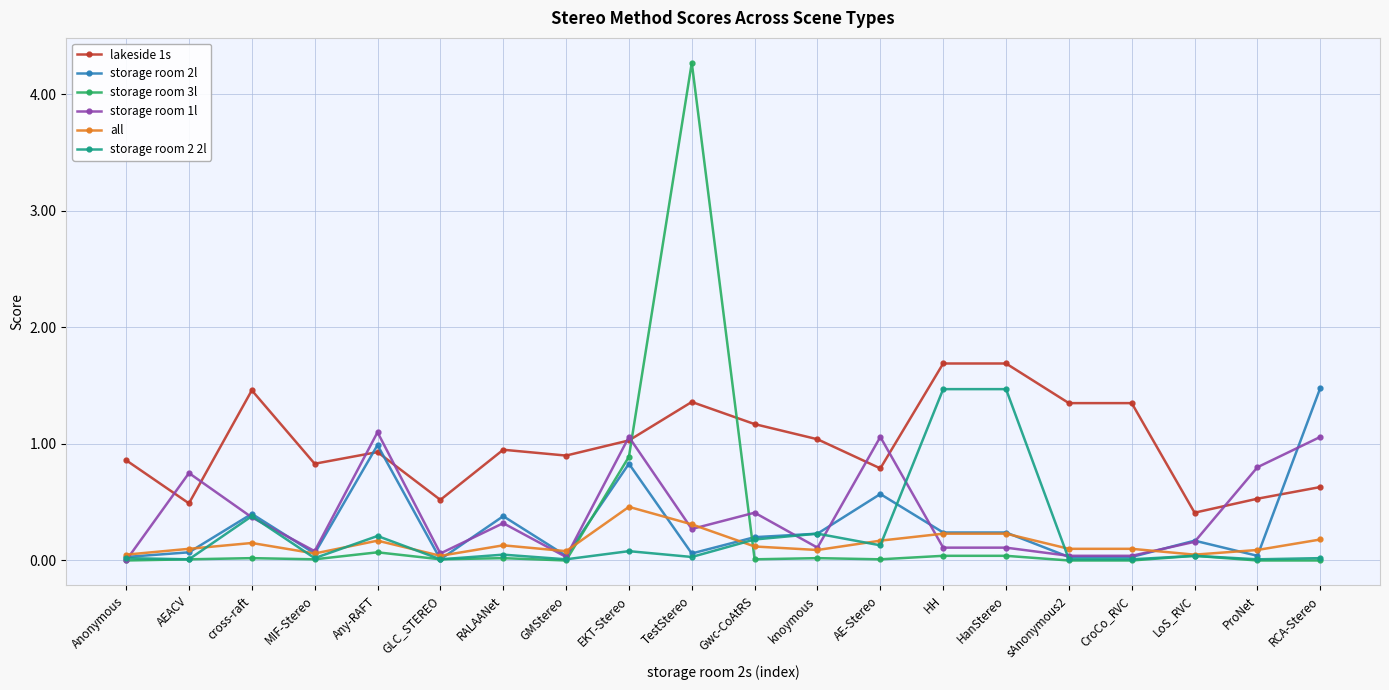

True or false: all has a value of 0.2 at HH.

True